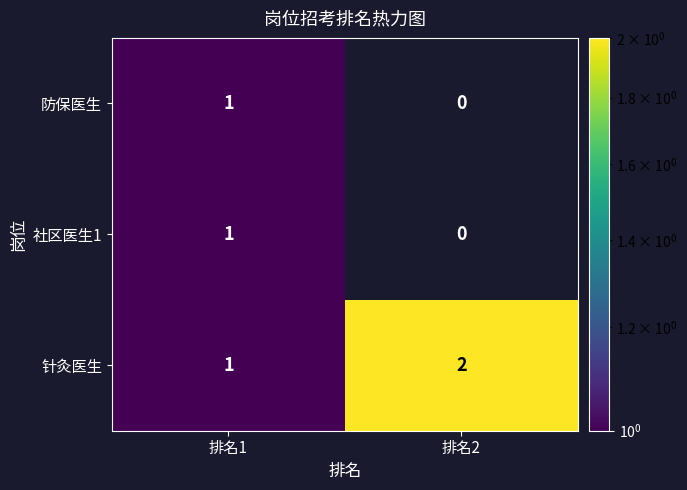

What is the sum of the 针灸医生 values at 排名1 and 排名2?

3